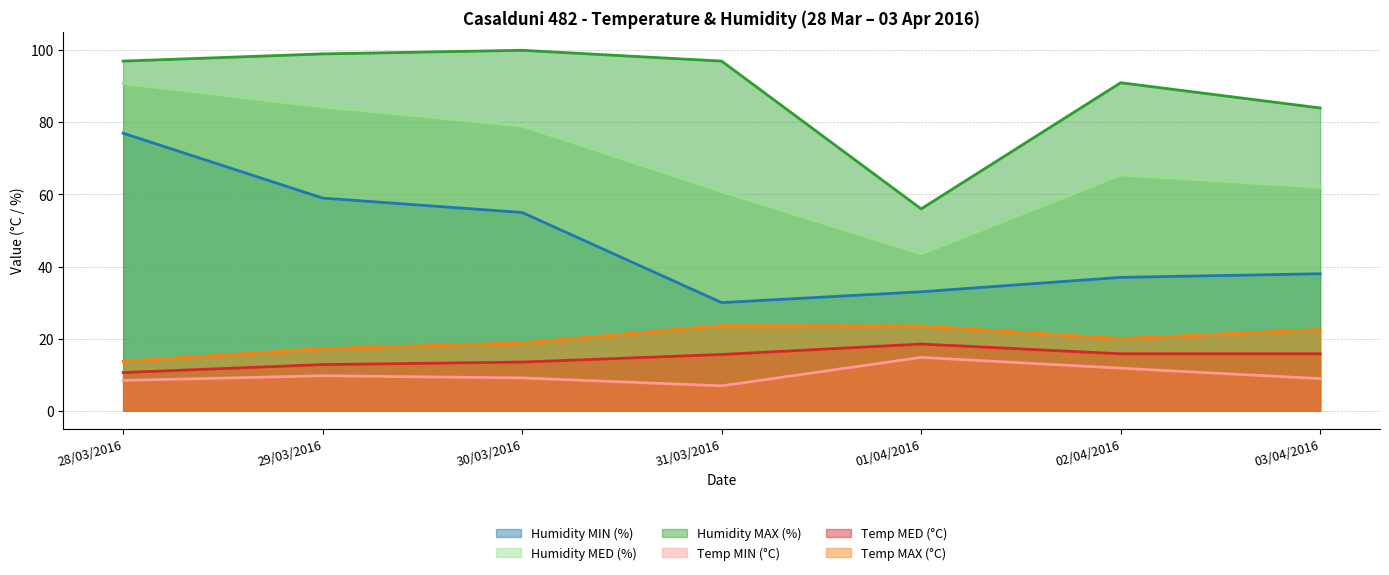

How many lines are shown in the chart?

6